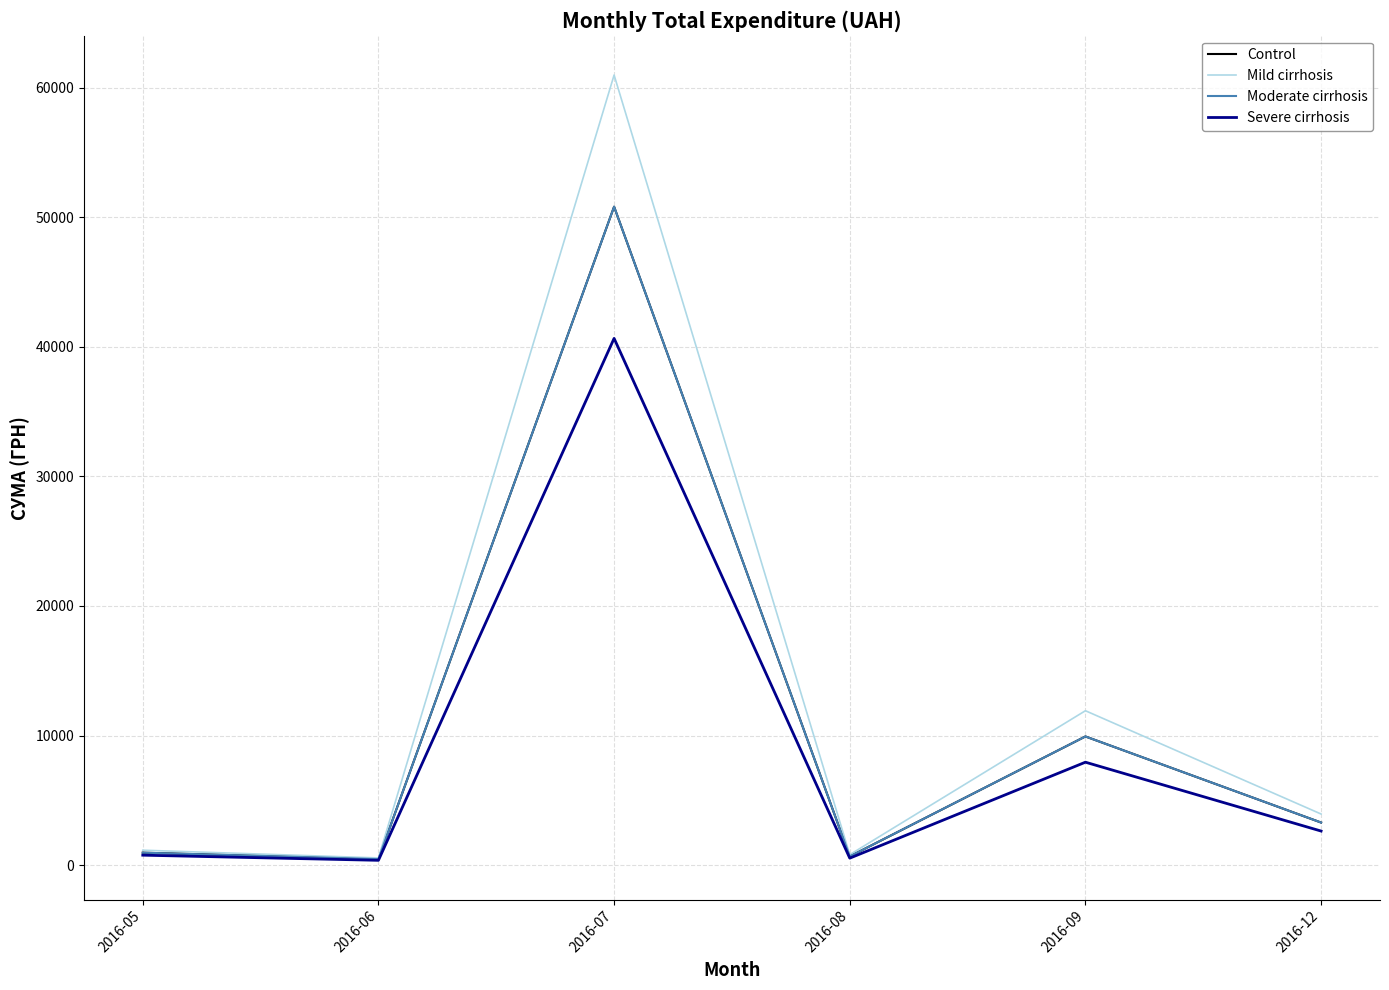

What is the difference between the maximum and minimum values in the Severe cirrhosis series?

40277.6